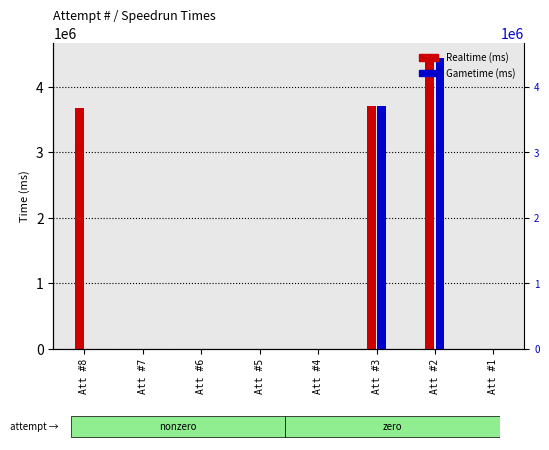

What is the total value across all series at Att #8?

3674863